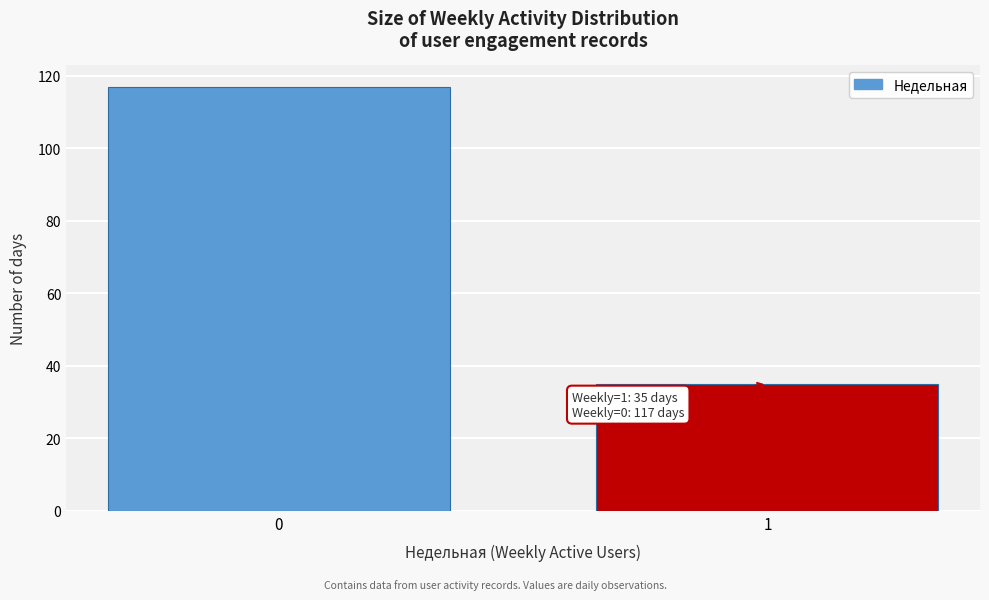

Reading left to right, what are all the values shown in this chart?

0=117	1=35